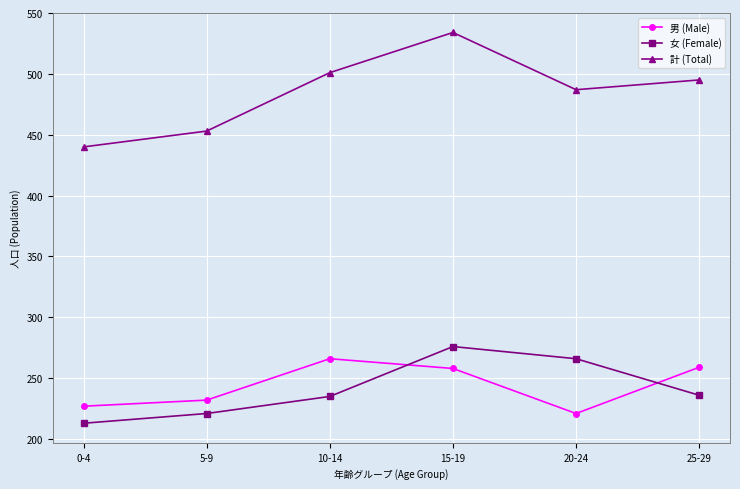

True or false: 女 (Female) has more than 1 interior local peaks.

False